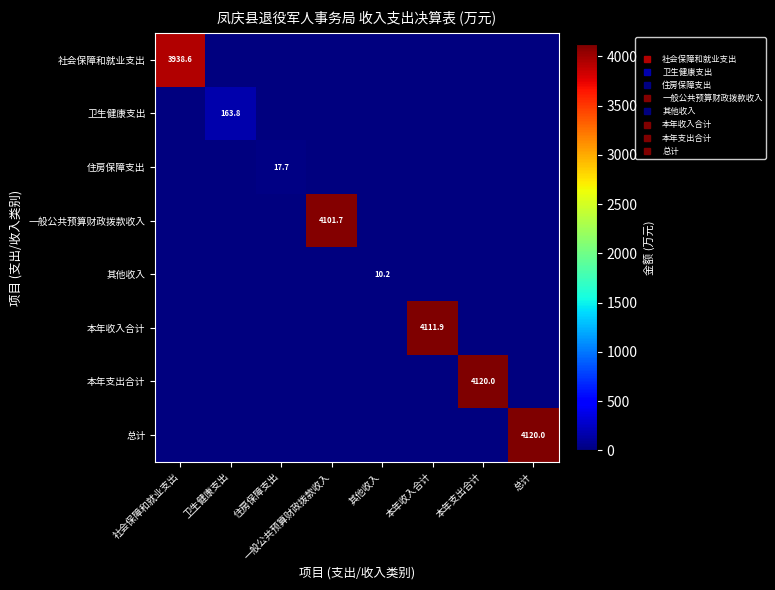

Between 社会保障和就业支出 and 本年收入合计, which series saw the biggest shift?

本年收入合计